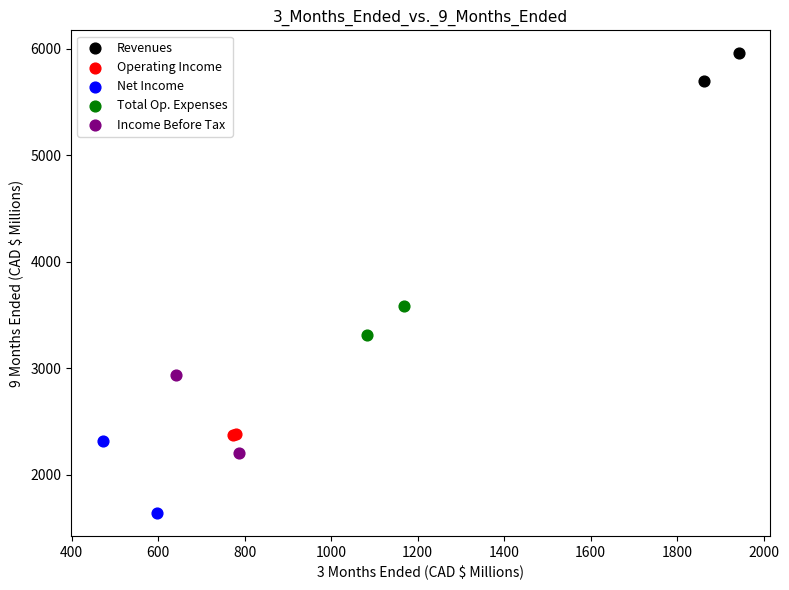

What are all the series names shown in the legend?

Revenues, Operating Income, Net Income, Total Op. Expenses, Income Before Tax